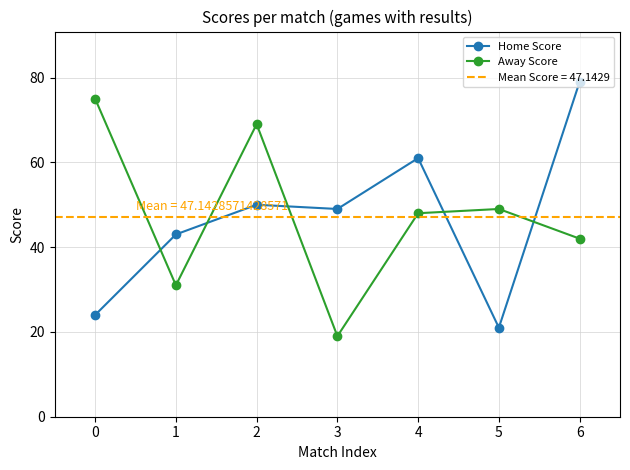

How many interior local valleys does the Away Score series have?

2